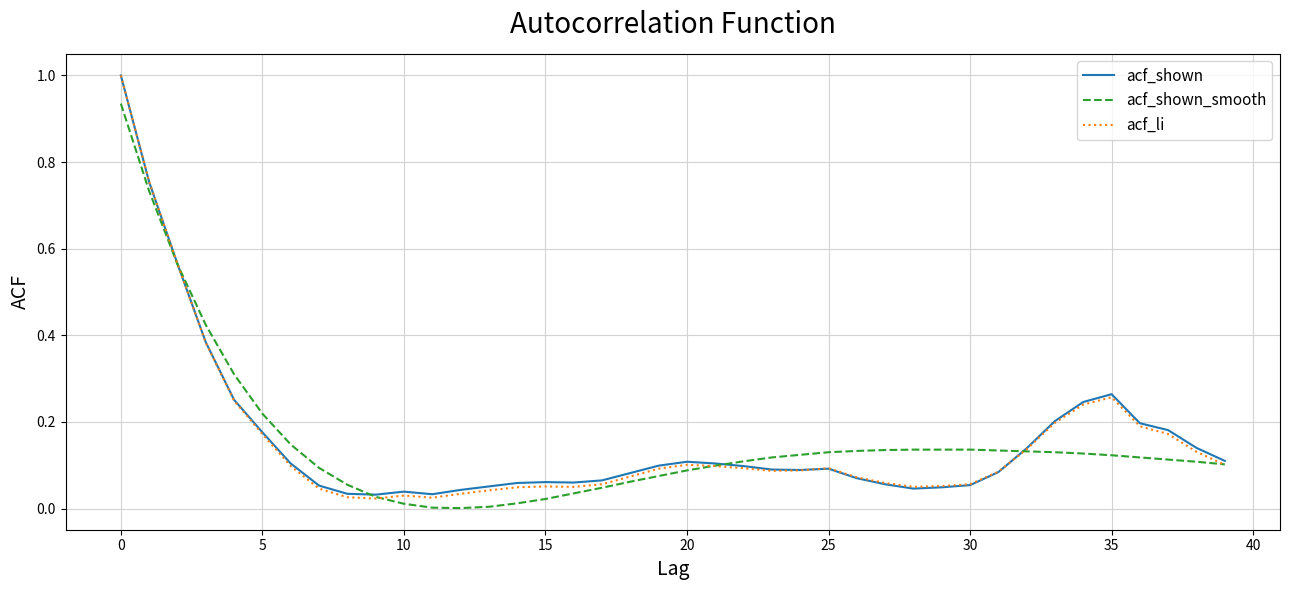

What is the maximum value shown in the chart?

1.0